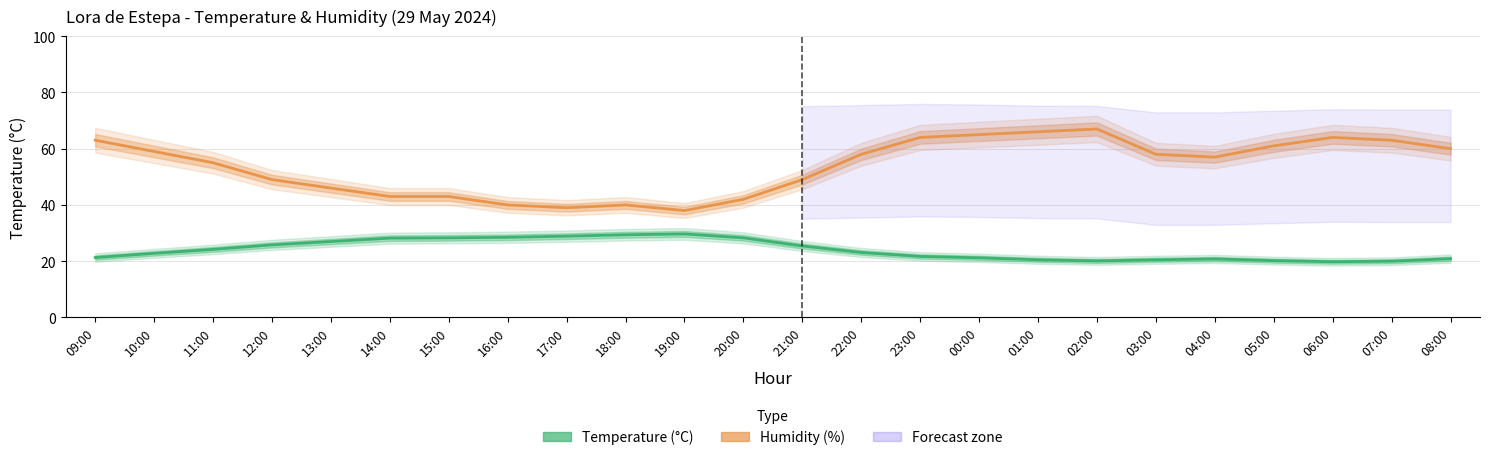

True or false: Temperature (°C) has more than 2 points higher than both neighbors.

False